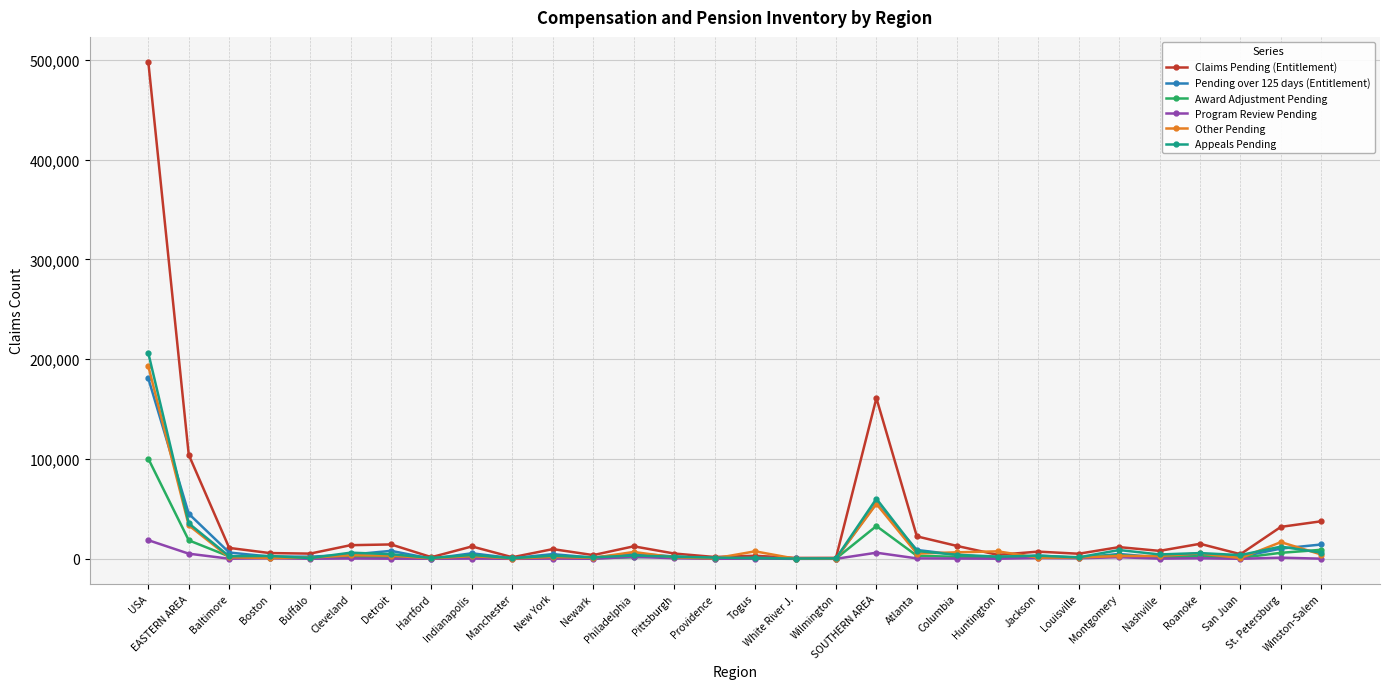

How many values in the Other Pending series are below 2866?

15